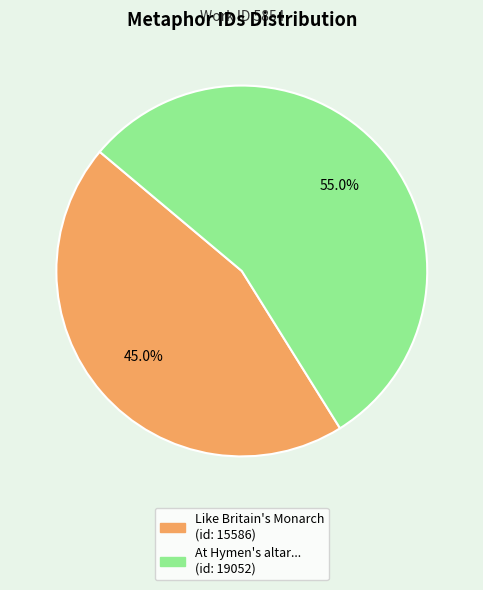

To the nearest percent, what is the average slice percentage?

50%